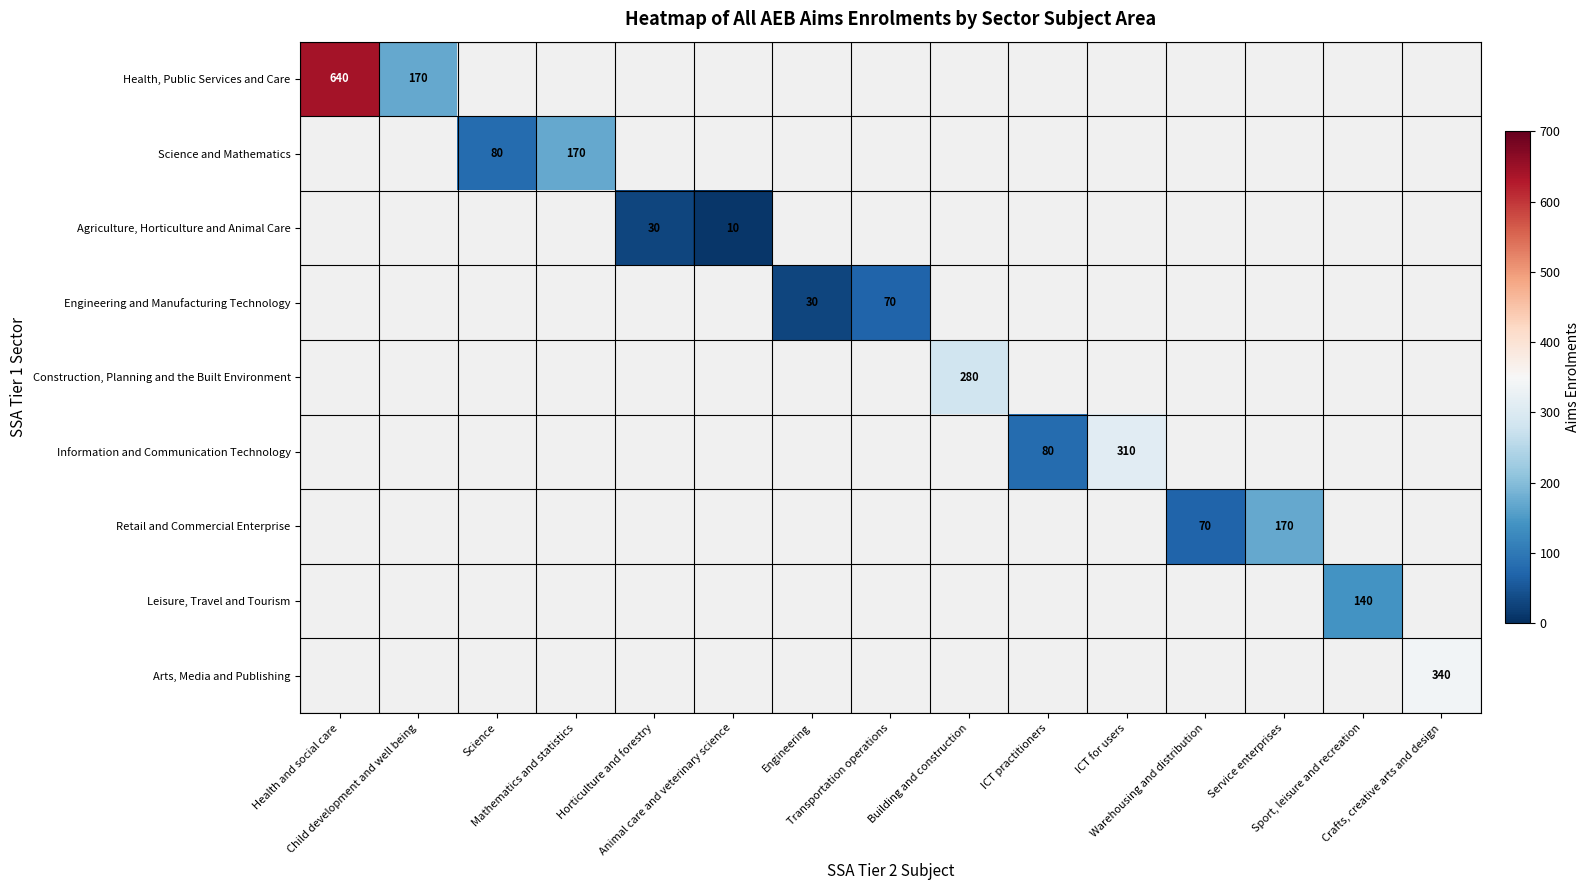

The Information and Communication Technology series shows 129.5 at ICT for users. True or false?

False